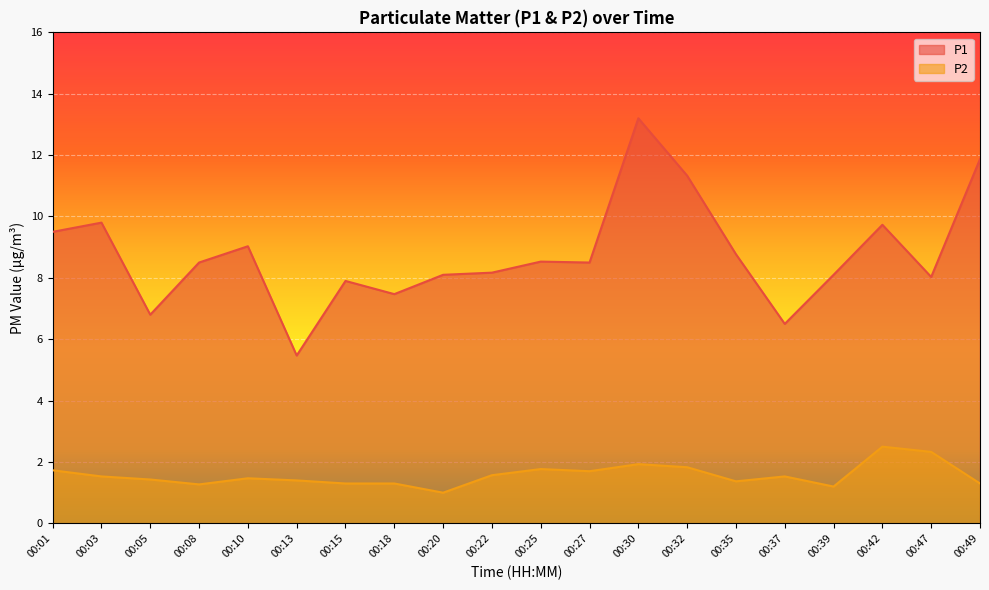

What is the spread (max minus min) of values at 00:08?

7.2